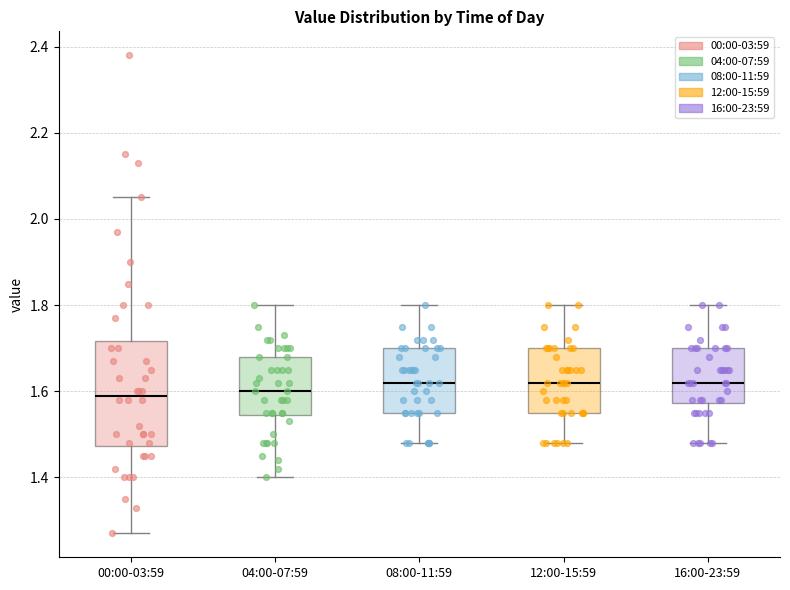

Comparing the boxes themselves (not the whiskers), which one is the tallest?

00:00-03:59